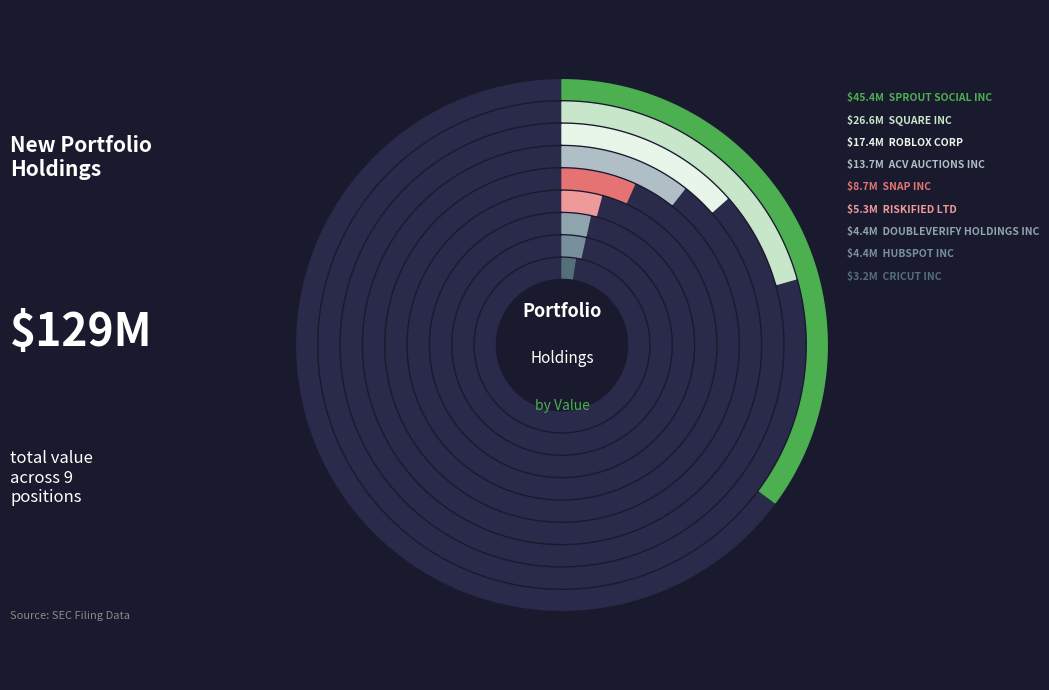

Is it true that SPROUT SOCIAL INC is 27% of the pie?

False